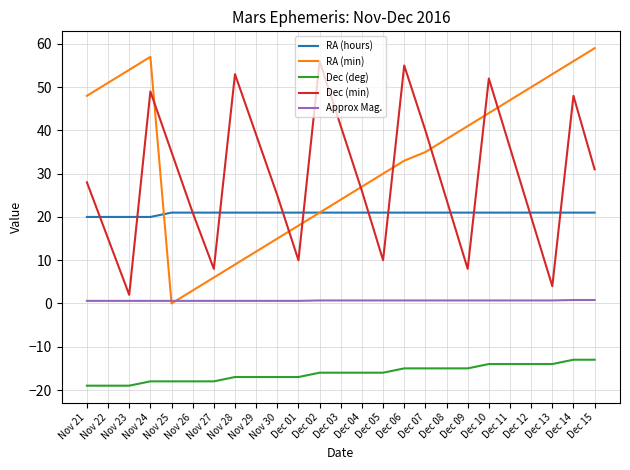

The value of RA (hours) at Dec 05 is 12.7. True or false?

False